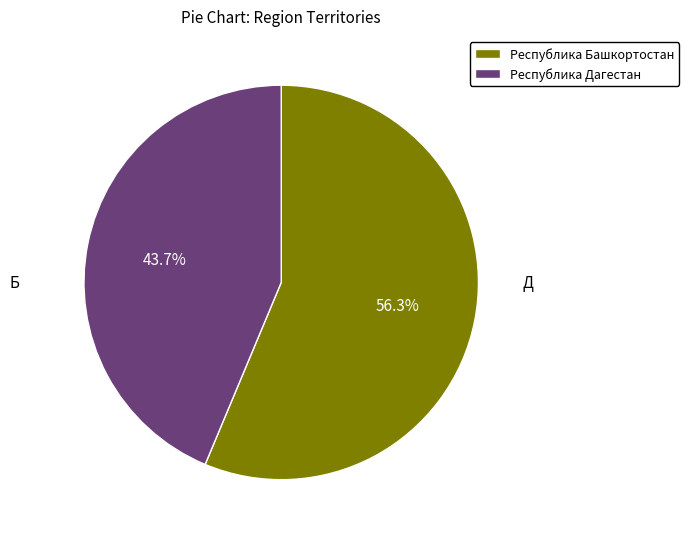

How many slices are in this pie chart?

2